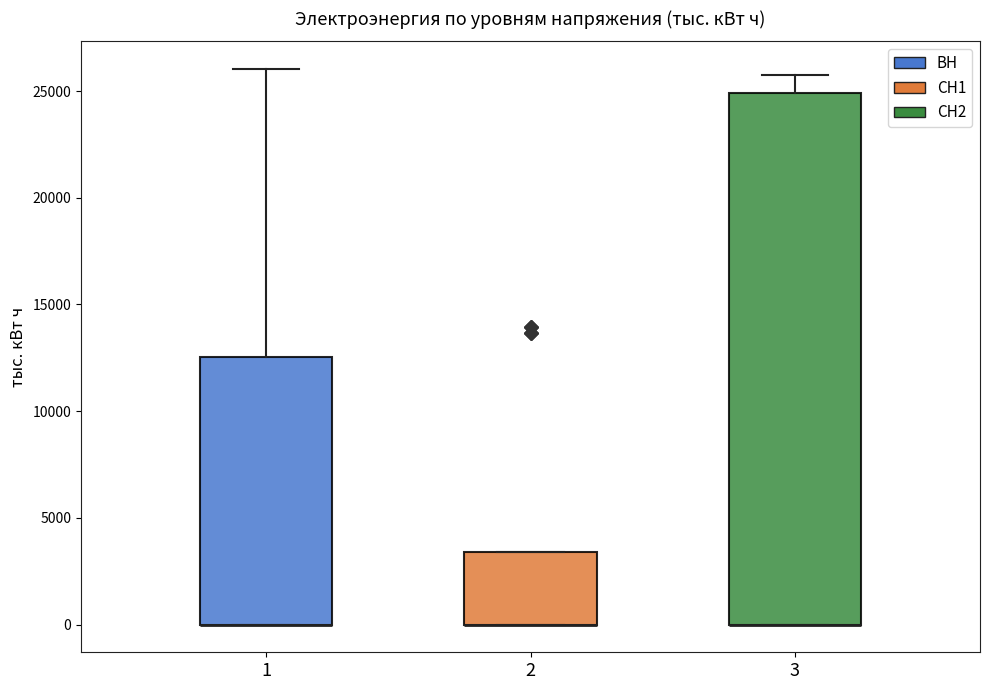

Reading left to right, transcribe this box plot: for each box, give where its median line is, the range the box spans, and where its two whiskers end, as read against the y-axis. The values are not printed on the chart, so give them approximately, as read against the axis.

1: median 0 (drawn on the box's lower edge), box 0 to 12500, whiskers 0 to 26000
2: median 0 (drawn on the box's lower edge), box 0 to 3500, whiskers 0 to 3500
3: median 0 (drawn on the box's lower edge), box 0 to 25000, whiskers 0 to 26000